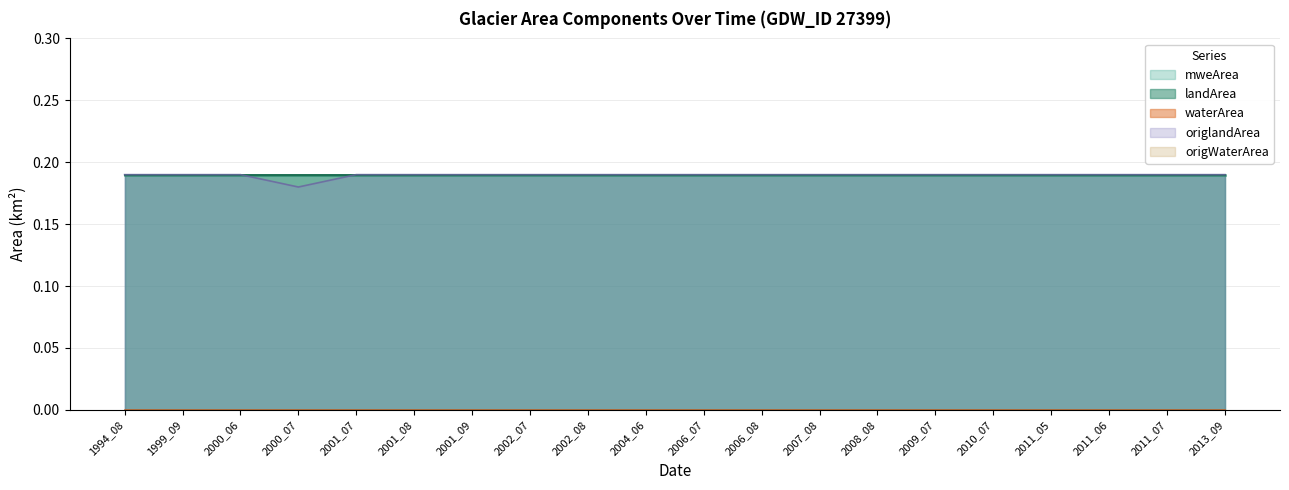

Which category has the highest value across all series?

1994_08